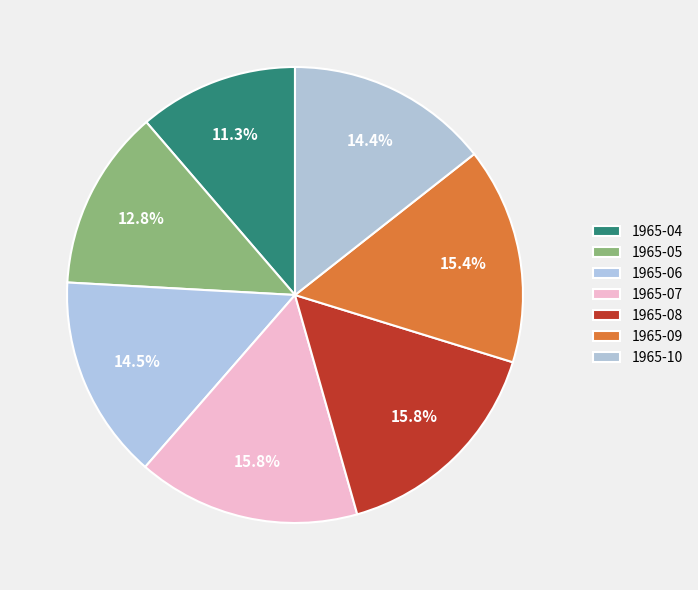

Rank the categories by value from highest to lowest.

1965-08, 1965-07, 1965-09, 1965-06, 1965-10, 1965-05, 1965-04